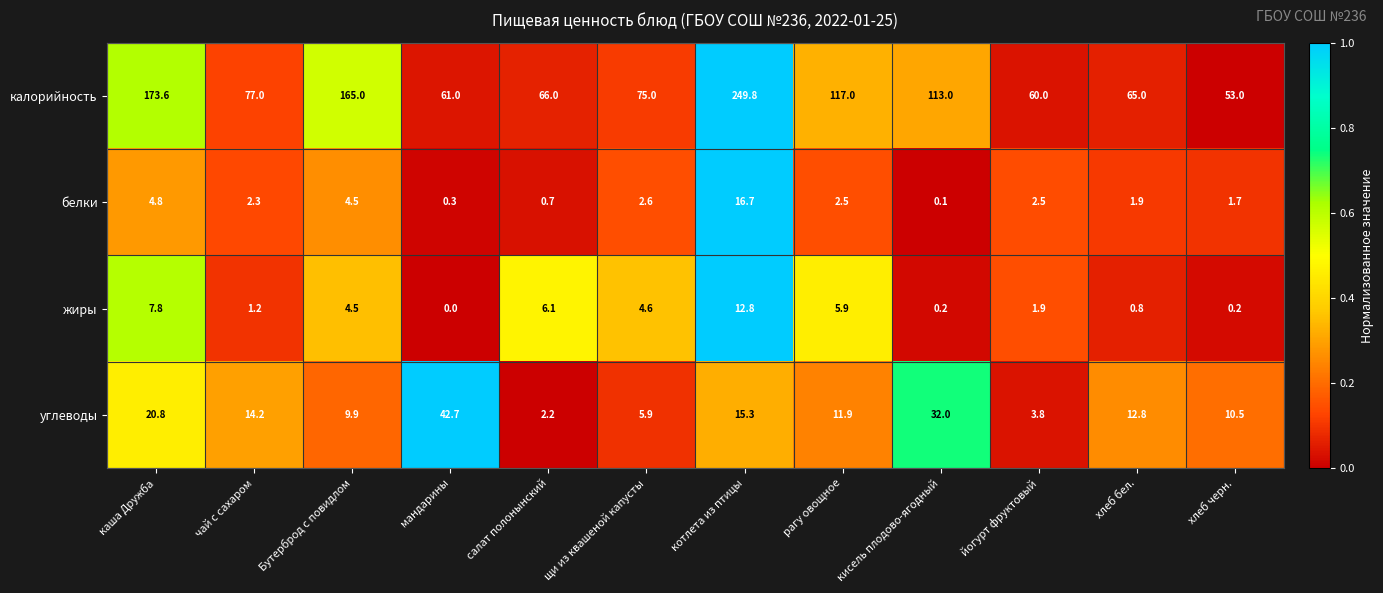

Rank the series by their maximum value, from highest to lowest.

калорийность, углеводы, белки, жиры